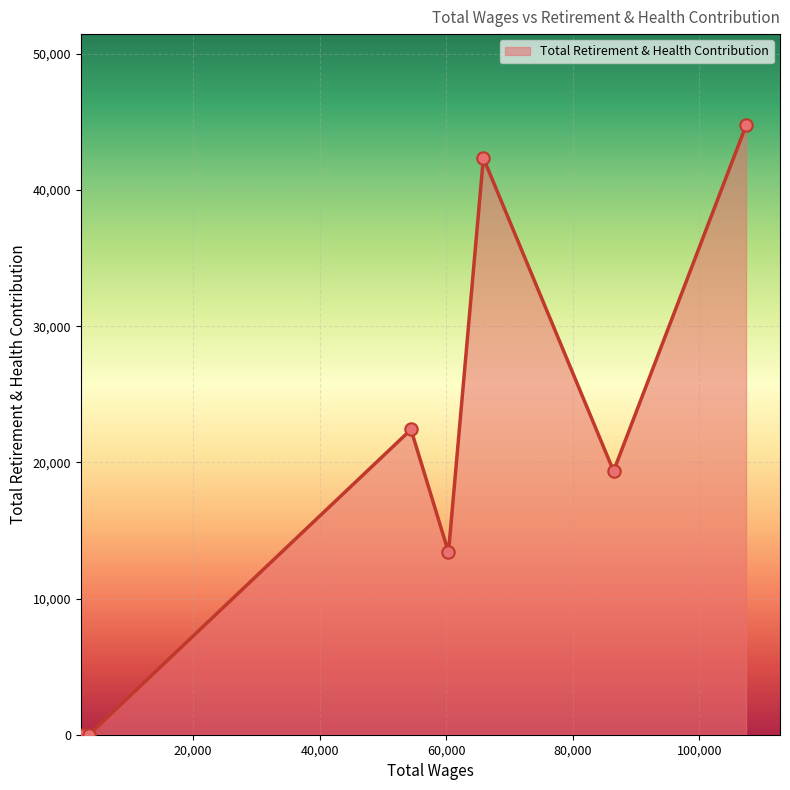

What is the average value?

20322